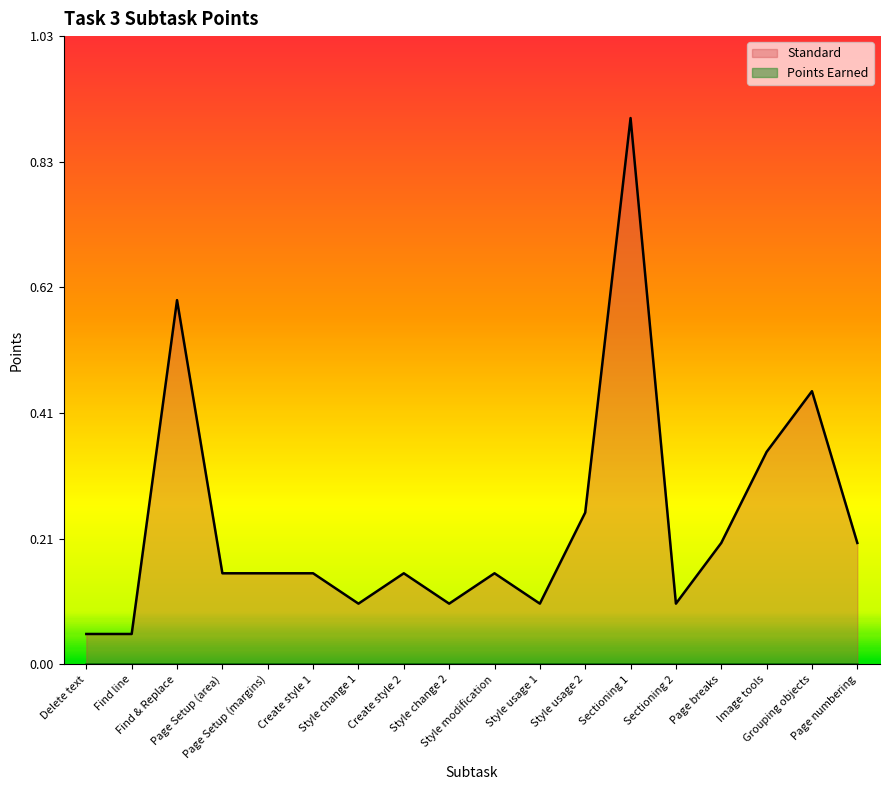

What is the maximum value for Standard?

0.9